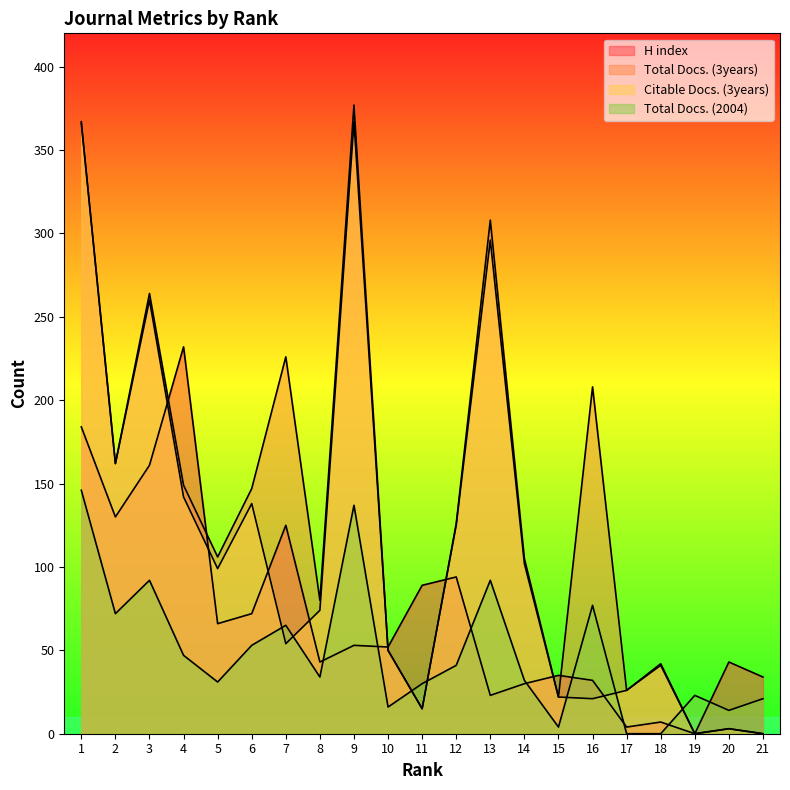

How many values in the Citable Docs. (3years) series exceed 74?

10